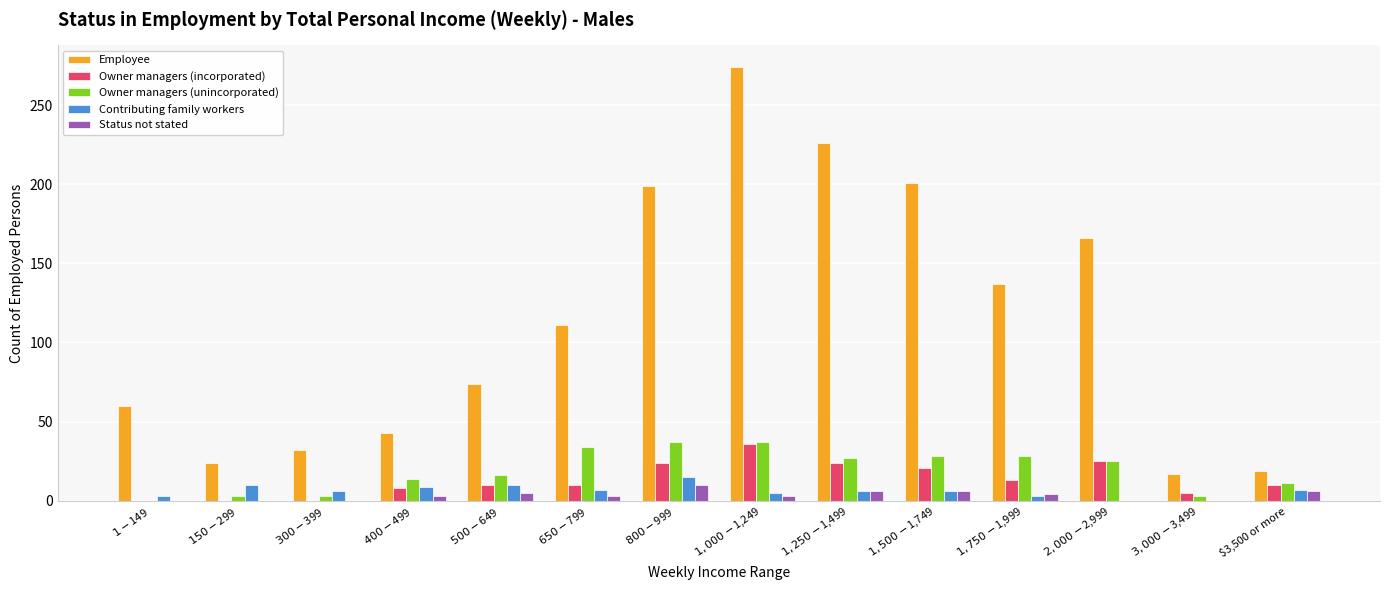

Does the chart contain stacked bars?

No